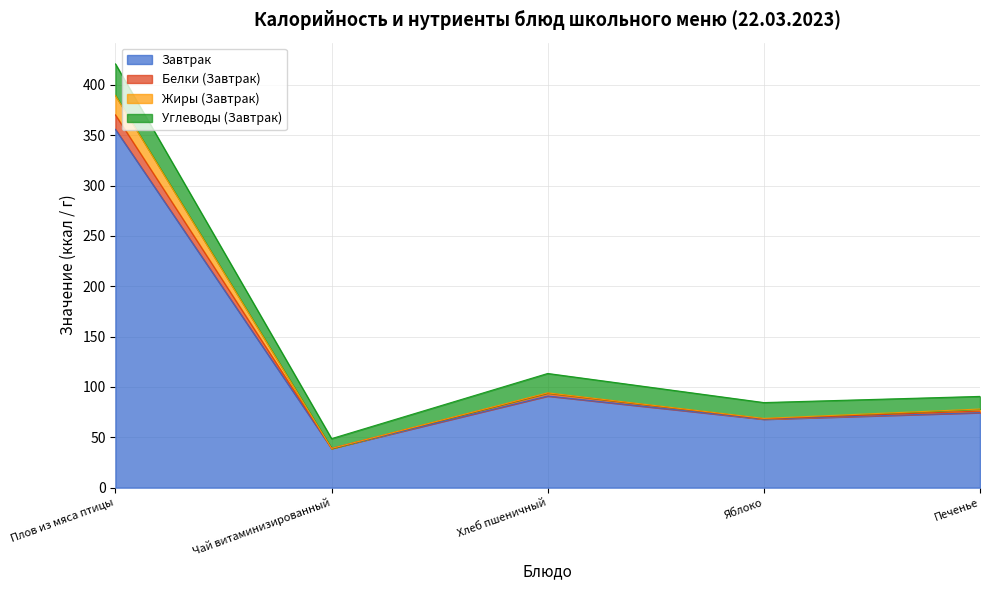

What position from the right is Плов из мяса птицы?

5